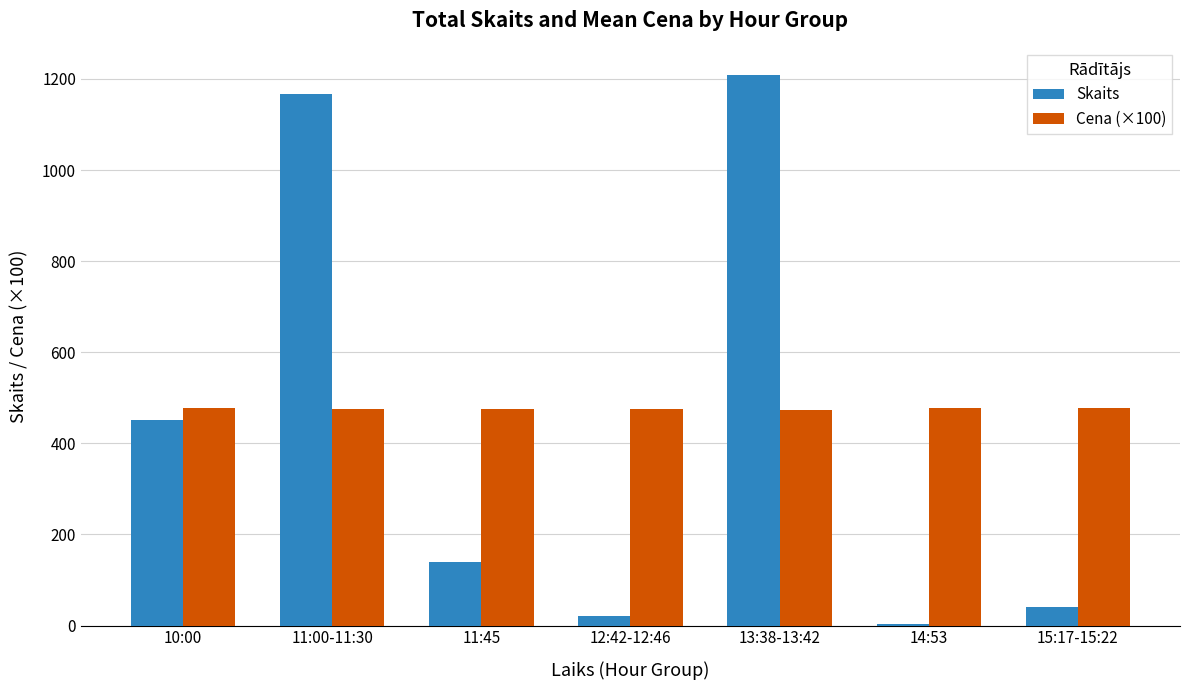

Which series has the largest total across all categories?

Cena (×100)